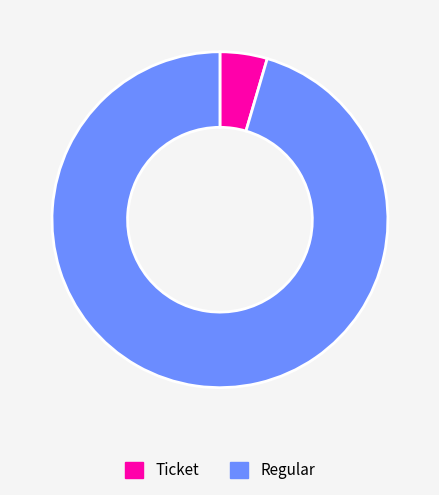

Combined, do Ticket and Regular account for over 50%?

Yes